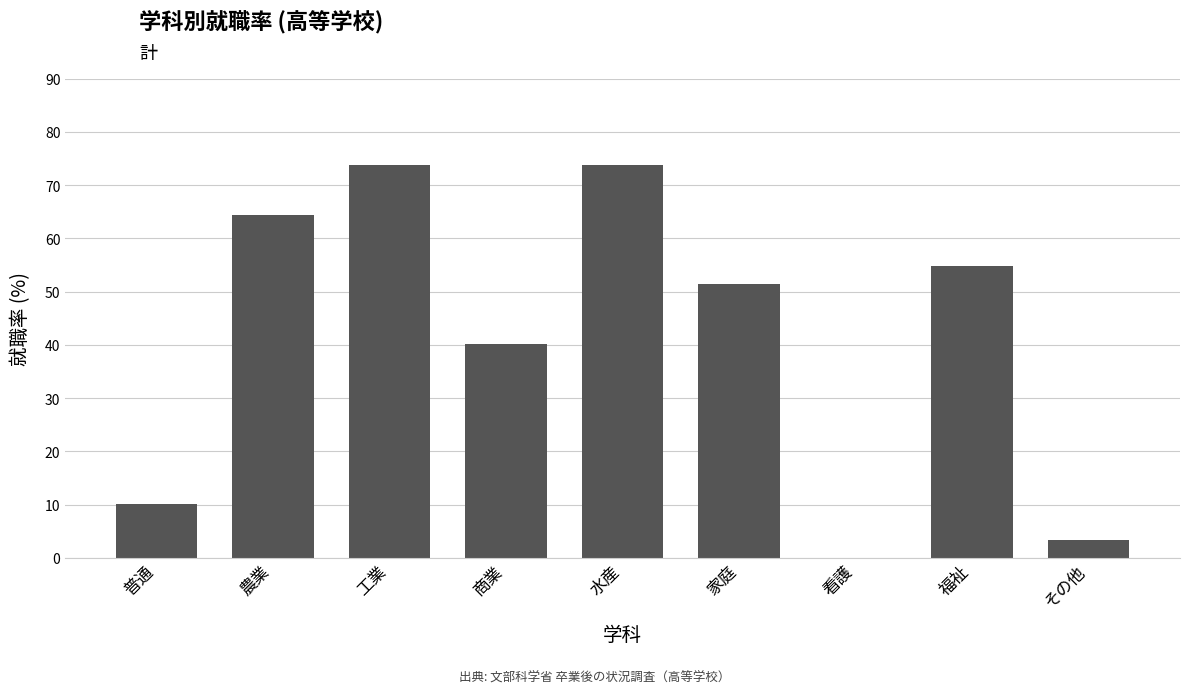

Is it true that the value at 商業 is 40.2?

True